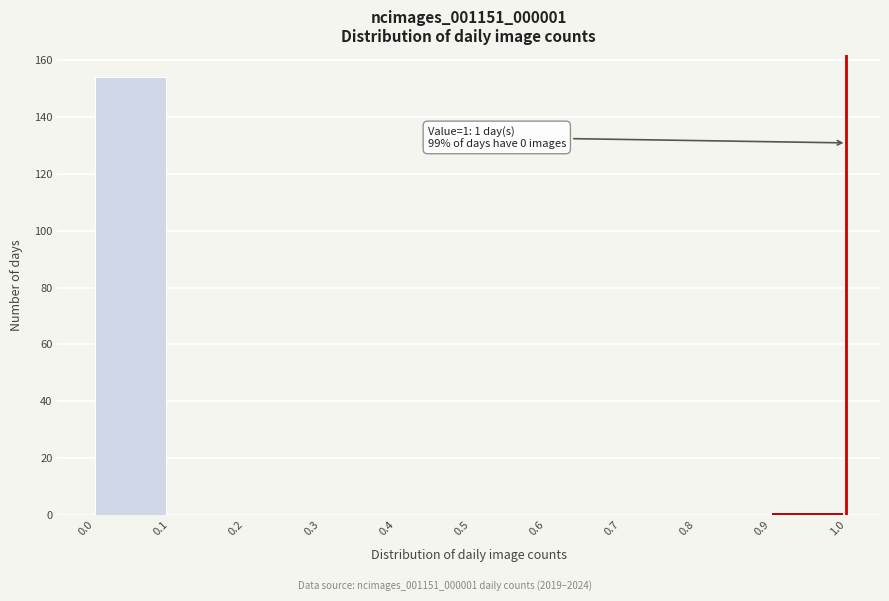

Which range on the x-axis has the tallest bar?

0.0 to 0.1